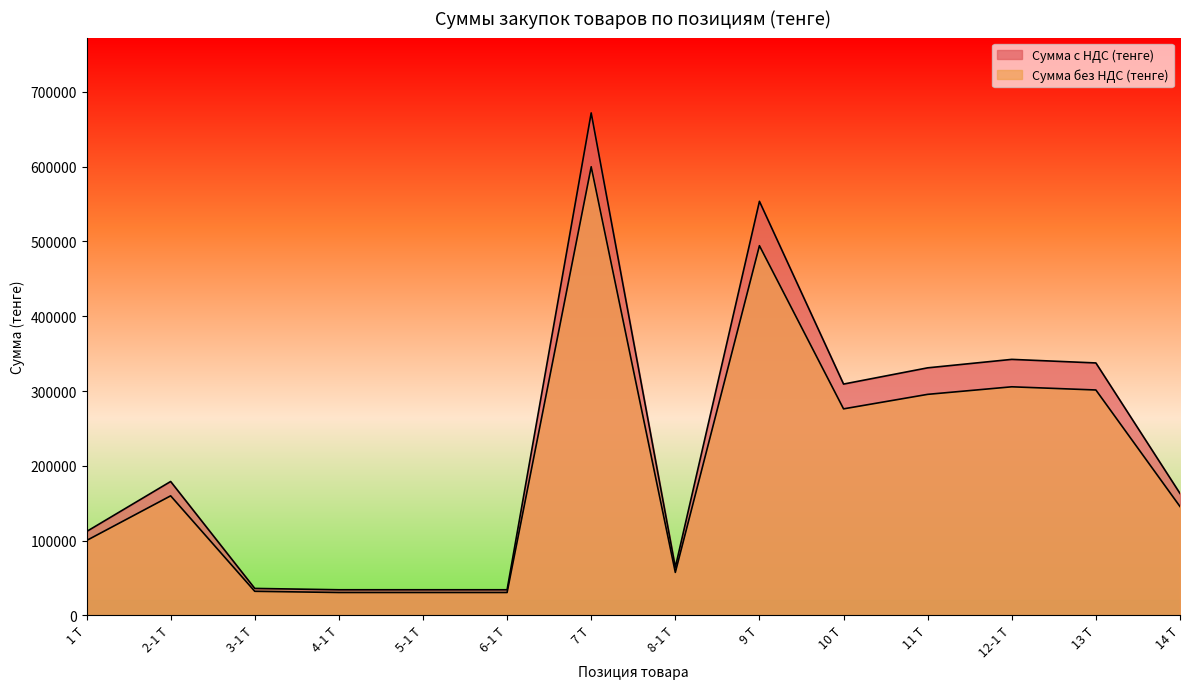

What is the sum of the Сумма без НДС (тенге) values at 9 Т and 6-1 Т?

524936.7